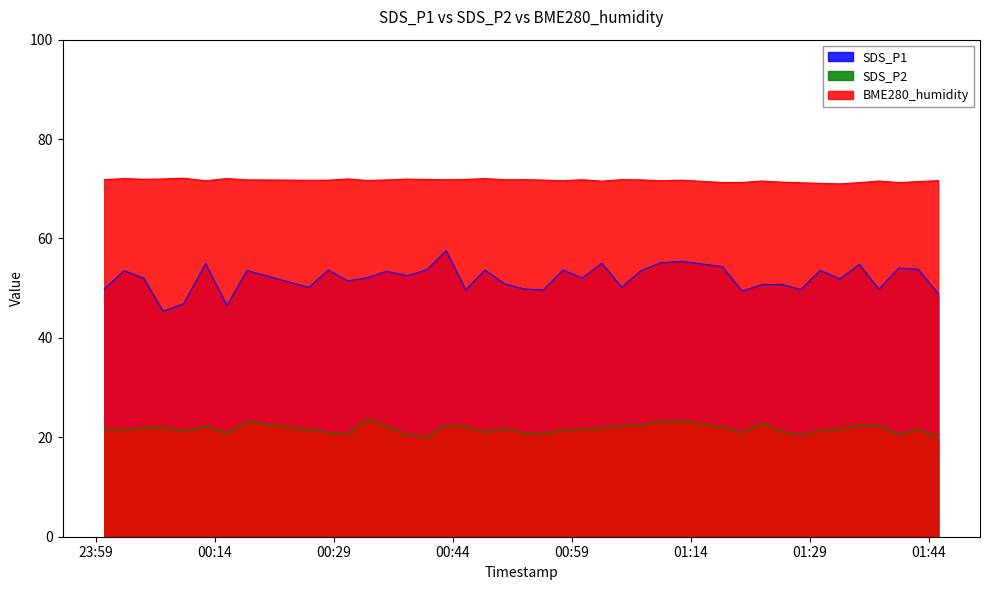

List the series in order of their peak value, lowest first.

SDS_P2, SDS_P1, BME280_humidity